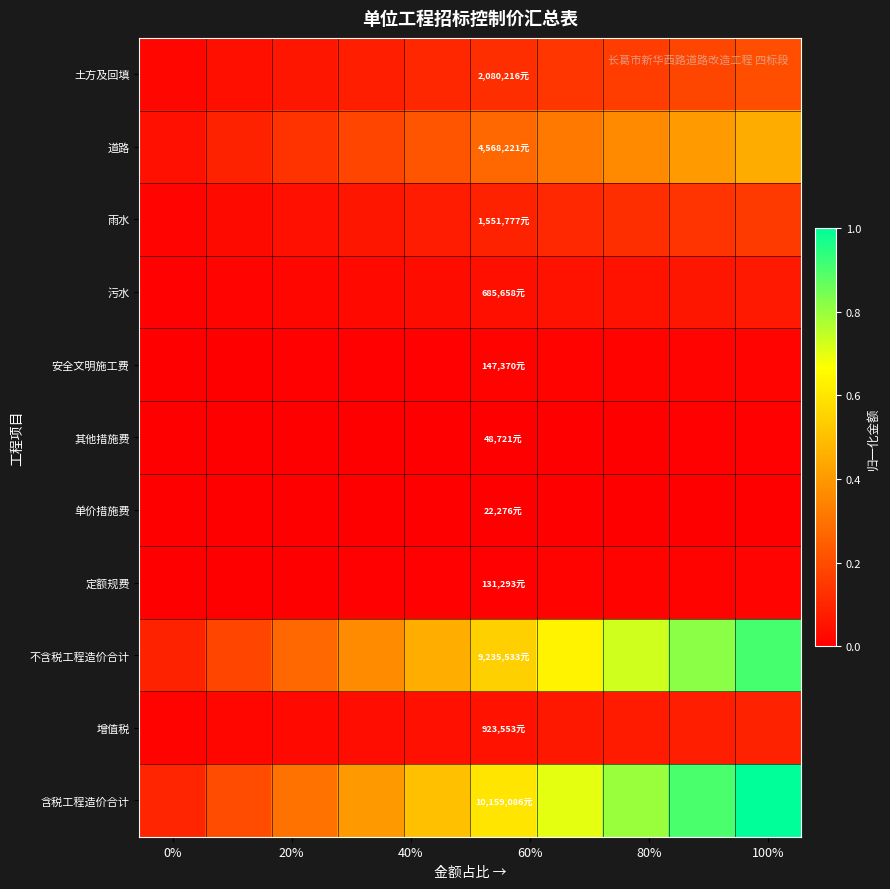

Reading left to right, list all the values displayed in this chart.

土方及回填: 0.0	0.0	0.1	0.1	0.1	0.1	0.1	0.2	0.2	0.2
道路: 0.0	0.1	0.1	0.2	0.2	0.3	0.3	0.4	0.4	0.4
雨水: 0.0	0.0	0.0	0.1	0.1	0.1	0.1	0.1	0.1	0.2
污水: 0.0	0.0	0.0	0.0	0.0	0.0	0.0	0.1	0.1	0.1
安全文明施工费: 0.0	0.0	0.0	0.0	0.0	0.0	0.0	0.0	0.0	0.0
其他措施费: 0.0	0.0	0.0	0.0	0.0	0.0	0.0	0.0	0.0	0.0
单价措施费: 0.0	0.0	0.0	0.0	0.0	0.0	0.0	0.0	0.0	0.0
定额规费: 0.0	0.0	0.0	0.0	0.0	0.0	0.0	0.0	0.0	0.0
不含税工程造价合计: 0.1	0.2	0.3	0.4	0.5	0.5	0.6	0.7	0.8	0.9
增值税: 0.0	0.0	0.0	0.0	0.0	0.1	0.1	0.1	0.1	0.1
含税工程造价合计: 0.1	0.2	0.3	0.4	0.5	0.6	0.7	0.8	0.9	1.0